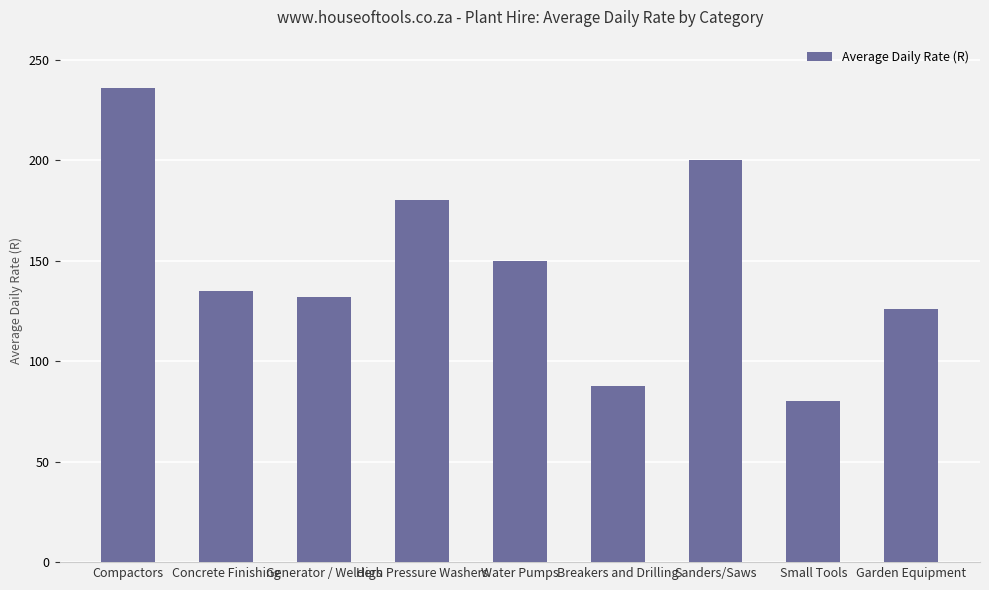

What is the difference between the values at High Pressure Washers and Small Tools?

100.0